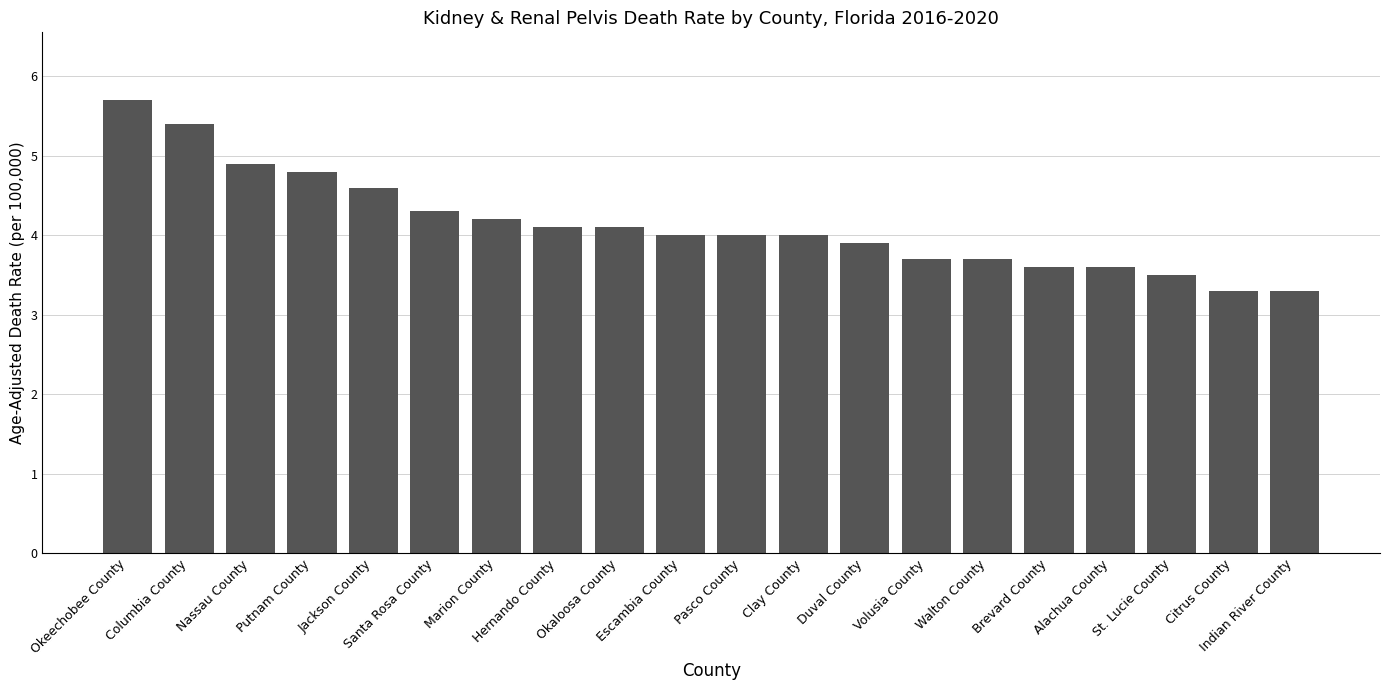

What is the value of the 18th bar from the left?

3.5